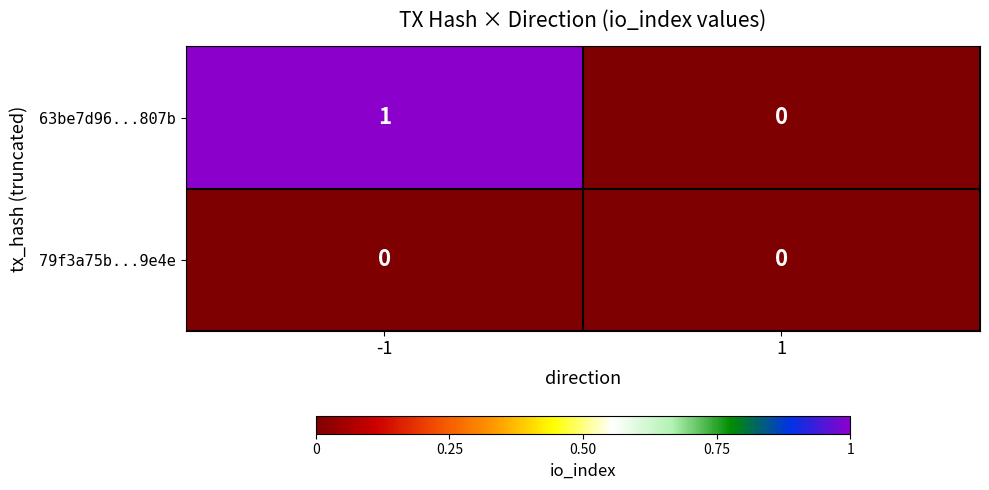

List the series in order of their overall mean, lowest first.

79f3a75b...9e4e, 63be7d96...807b